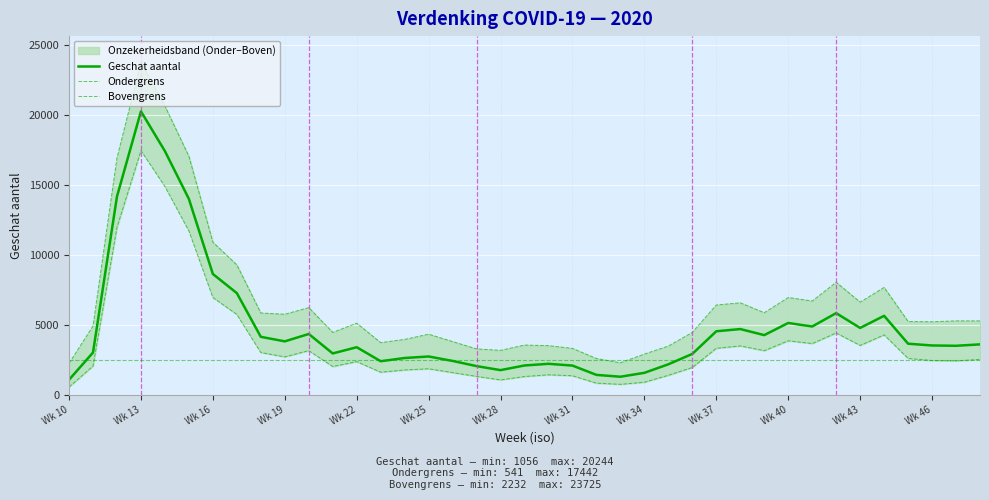

What is the maximum value for Geschat aantal?

20244